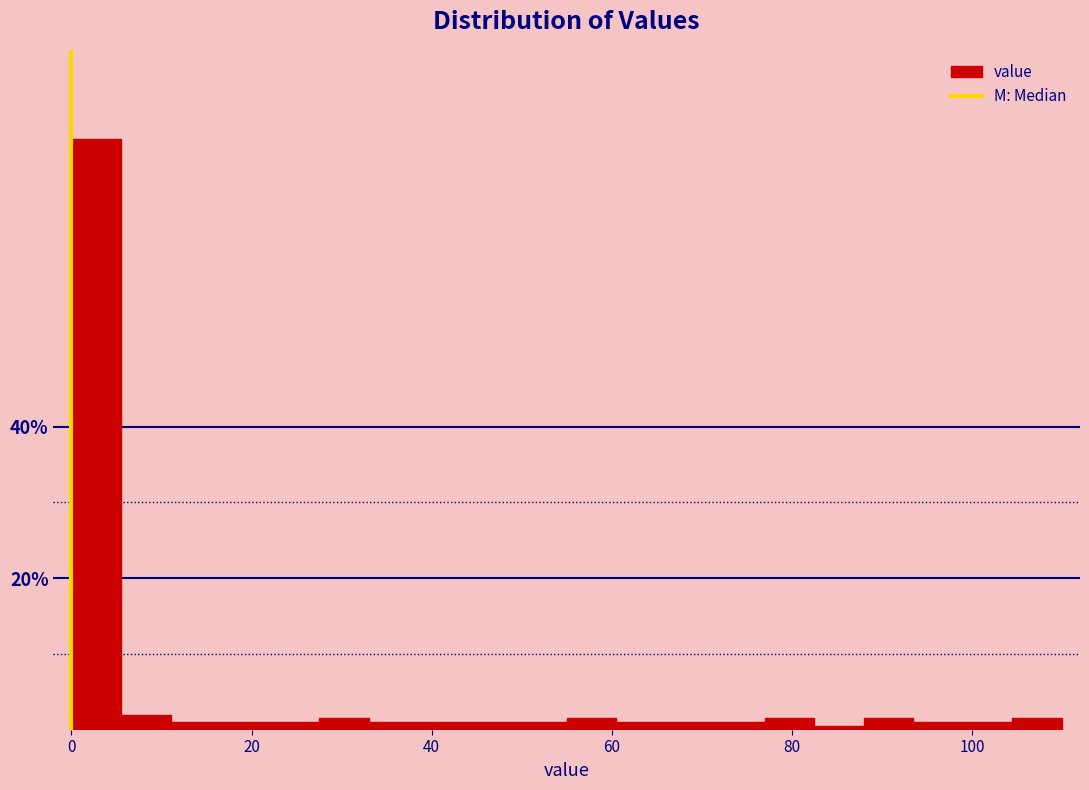

Around what value on the x-axis is the tallest bar? Give the approximate position of its centre, as read against the axis.

2